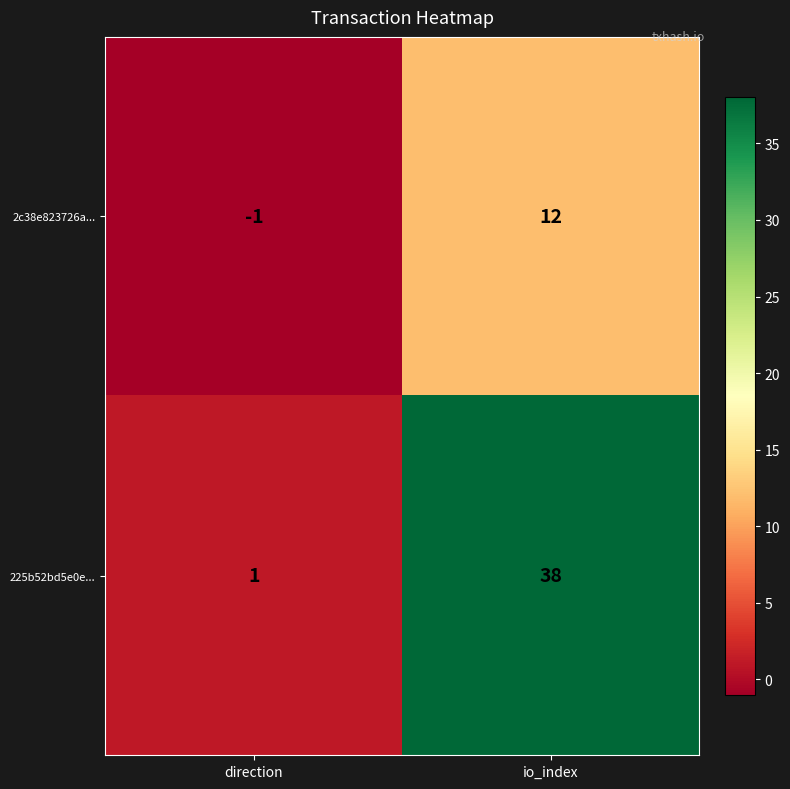

How many data points in 2c38e823726a... are less than 12?

1